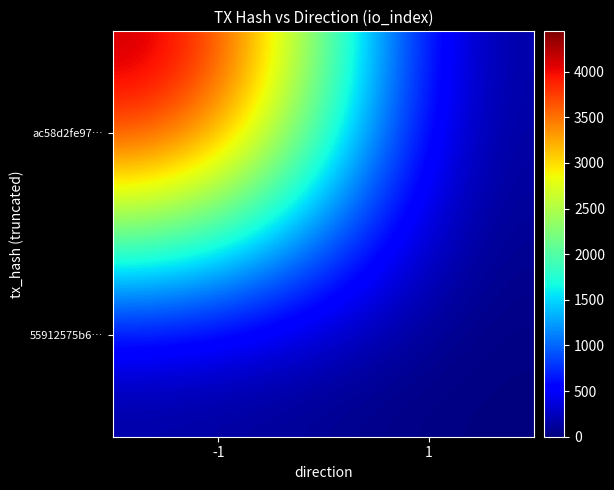

Between -1 and 1, which series saw the biggest shift?

ac58d2fe97…